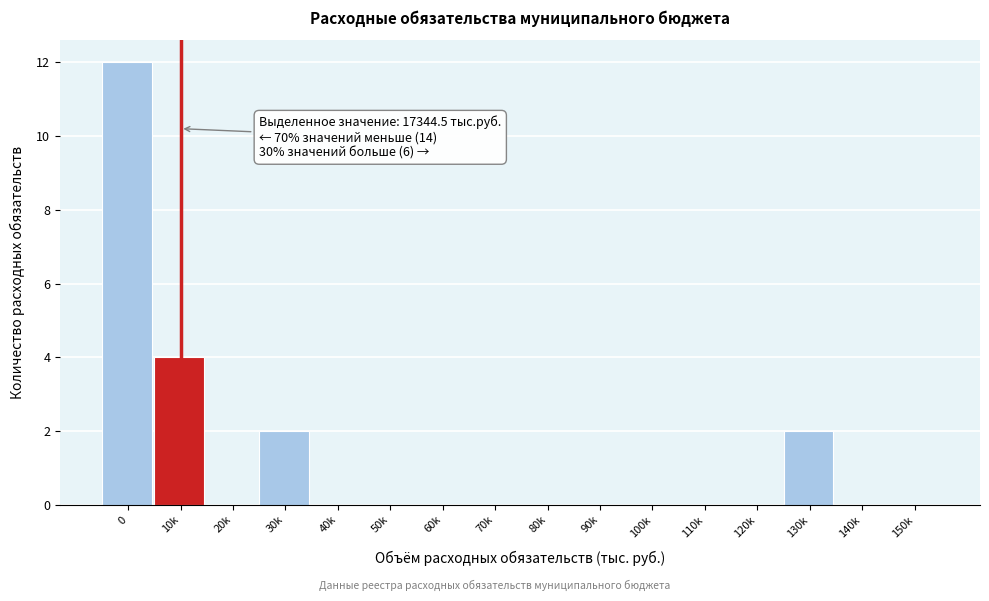

Reading left to right, transcribe all the data shown in this chart.

0=12	10k=4	20k=0	30k=2	40k=0	50k=0	60k=0	70k=0	80k=0	90k=0	100k=0	110k=0	120k=0	130k=2	140k=0	150k=0